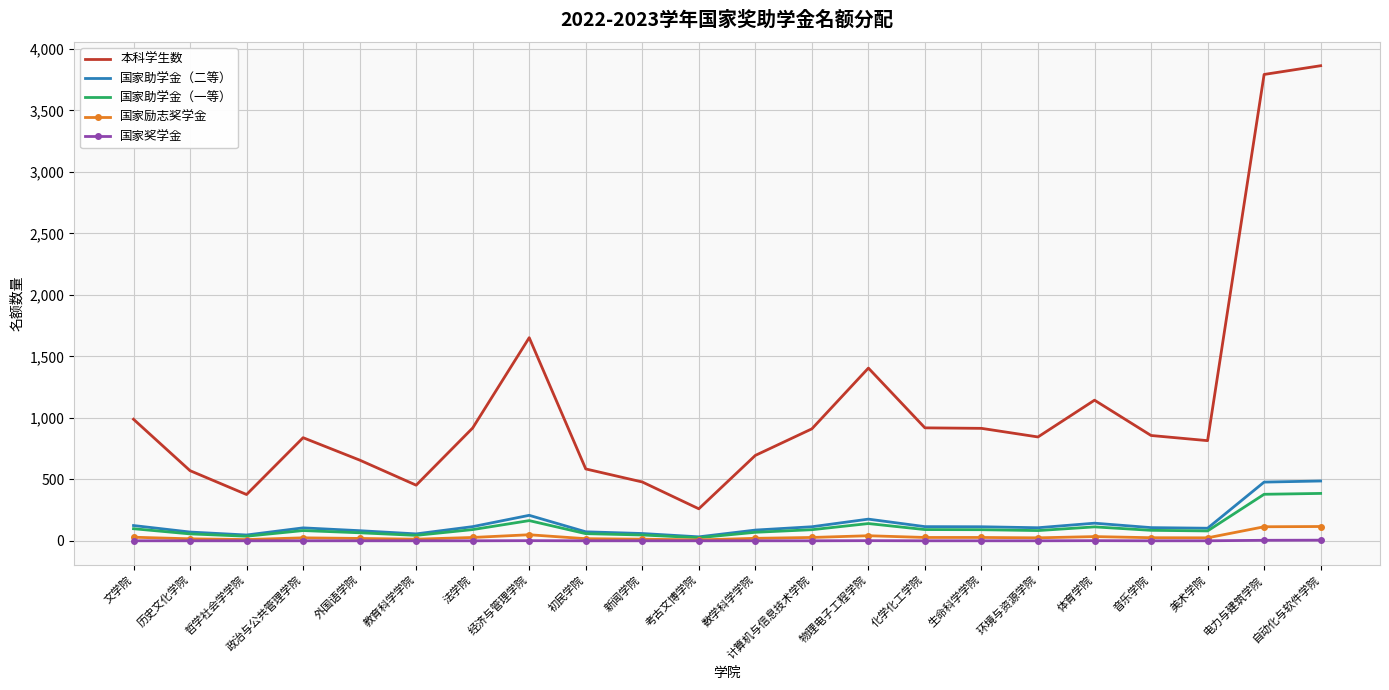

The value of 国家奖学金 at 考古文博学院 is 1. True or false?

True